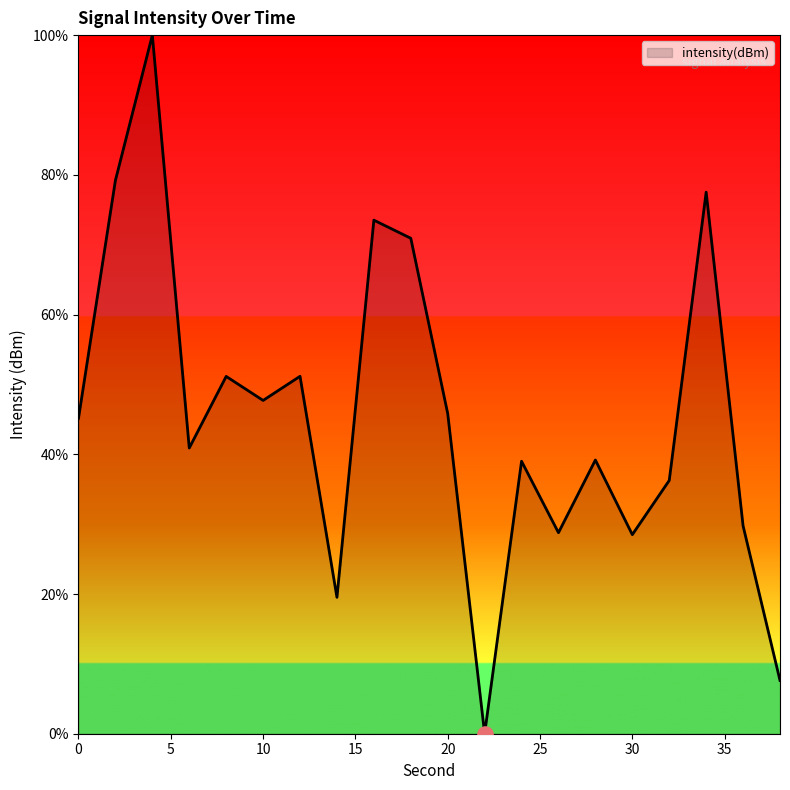

What is the difference between the maximum and minimum values?

100.0